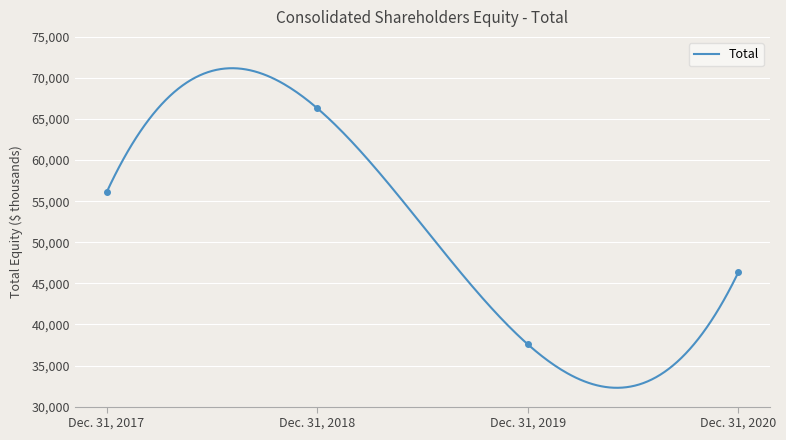

Between Dec. 31, 2019 and Dec. 31, 2017, which is larger?

Dec. 31, 2017